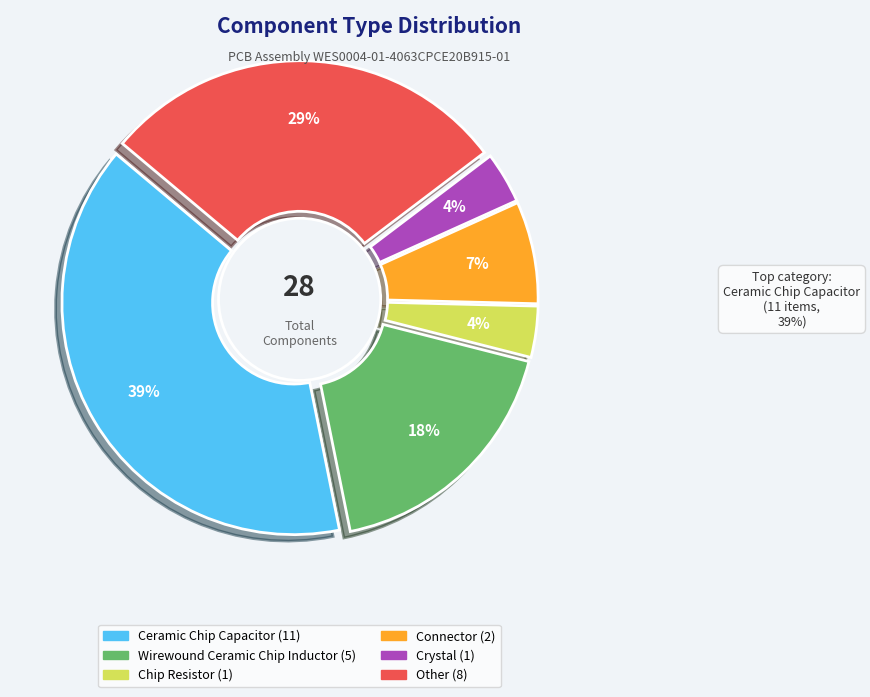

The Connector slice represents 7% of the pie. True or false?

True